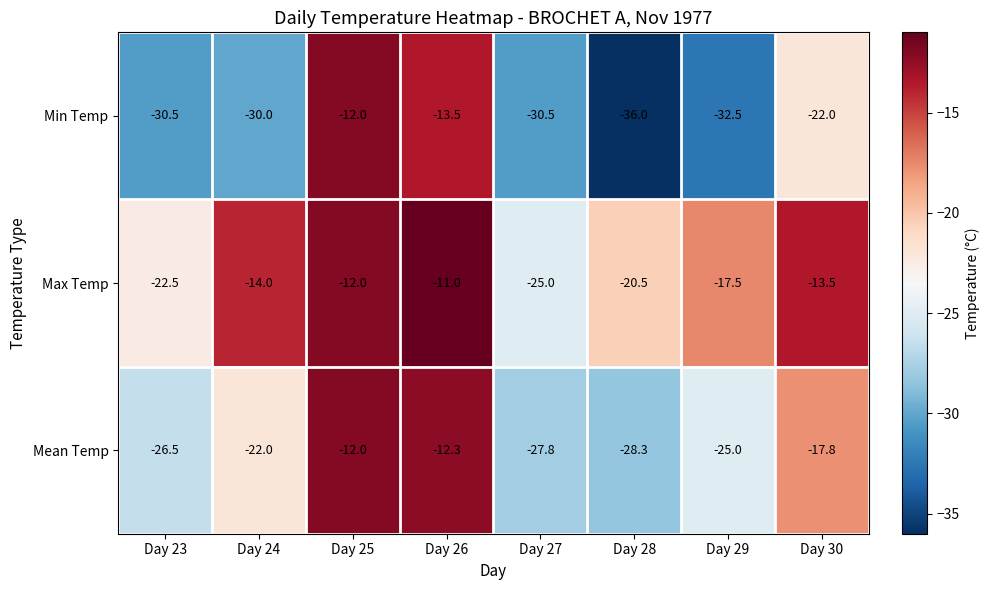

The Max Temp series shows -19.8 at Day 25. True or false?

False